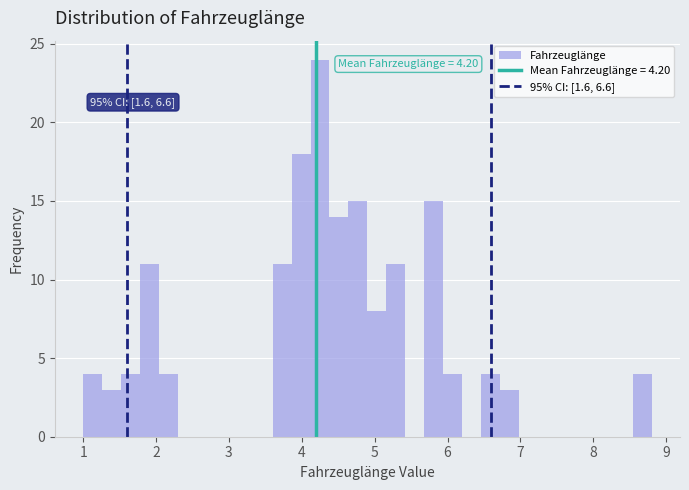

Read against the x-axis, roughly where is the centre of the tallest bar?

4.3